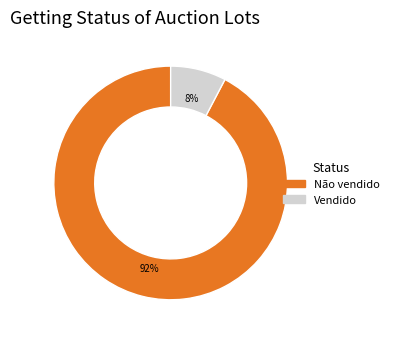

True or false: Vendido accounts for 8% of the total.

True